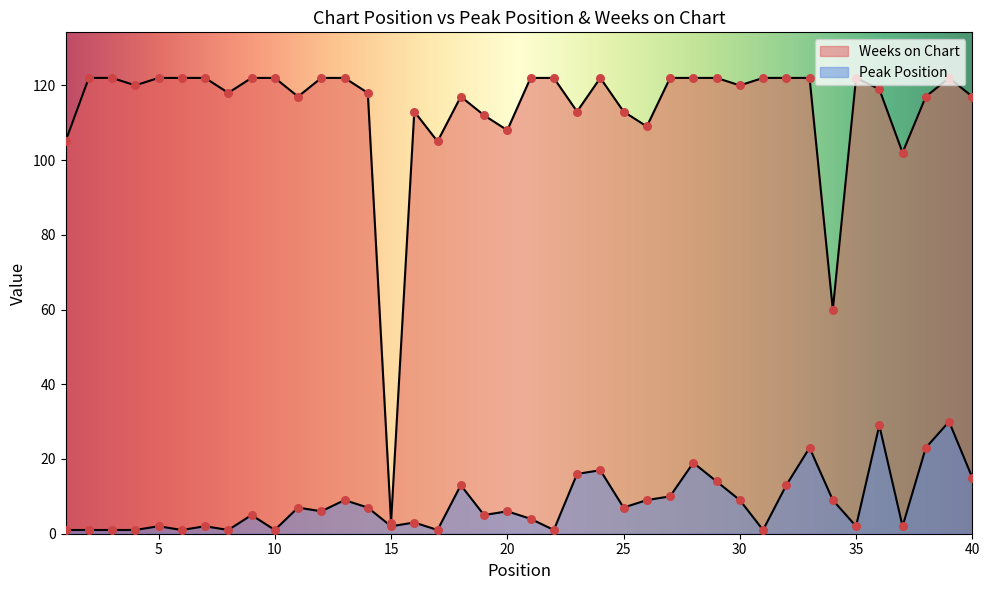

At how many categories does at least one series exceed 73?

38